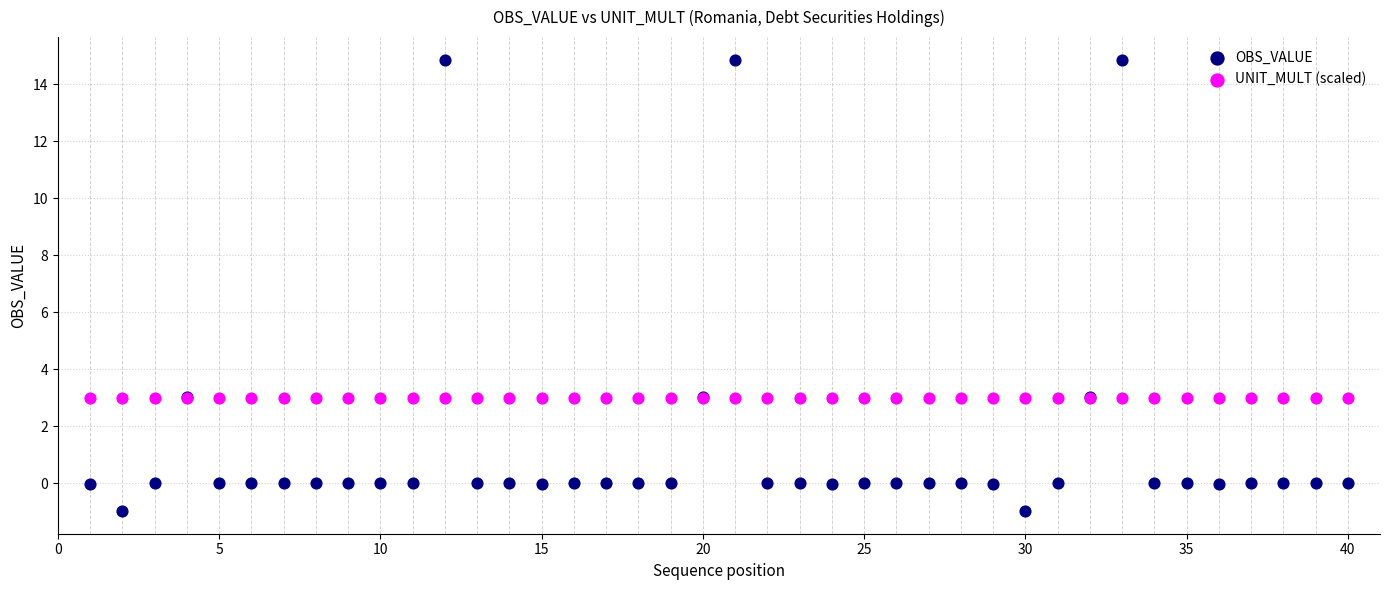

Which series reaches the maximum Y coordinate?

OBS_VALUE